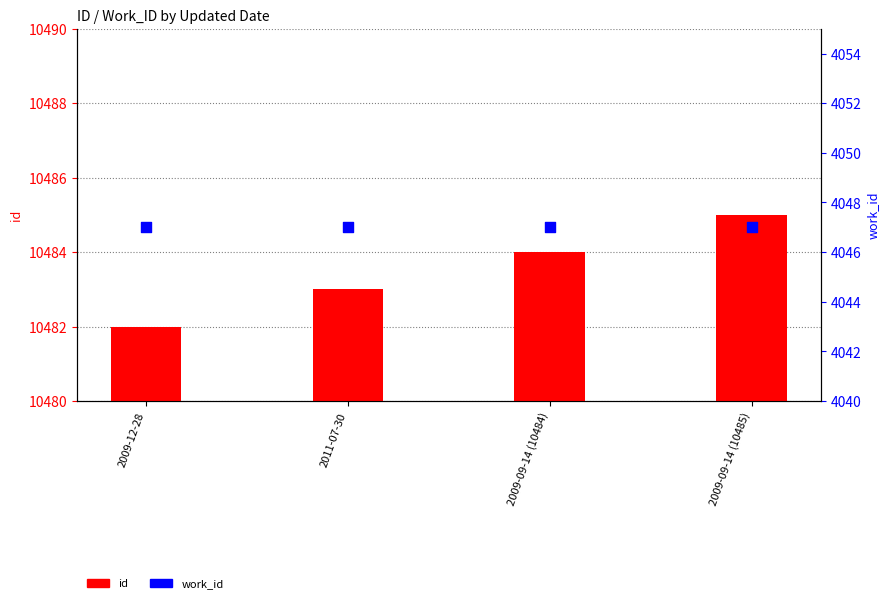

Which series contains the lowest Y value?

work_id